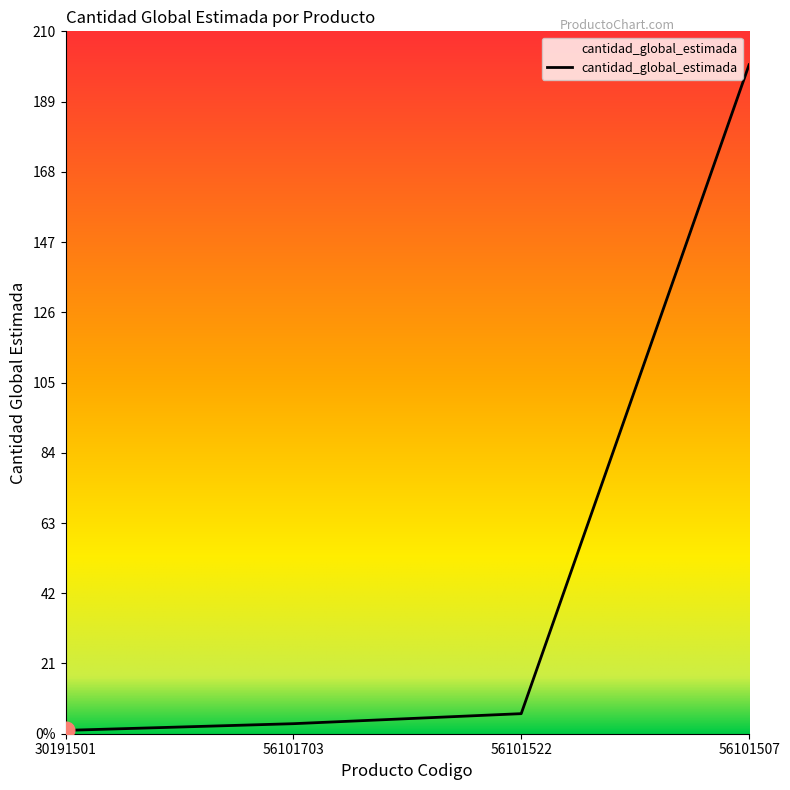

Reading left to right, what are all the values shown in this chart?

1	3	6	200